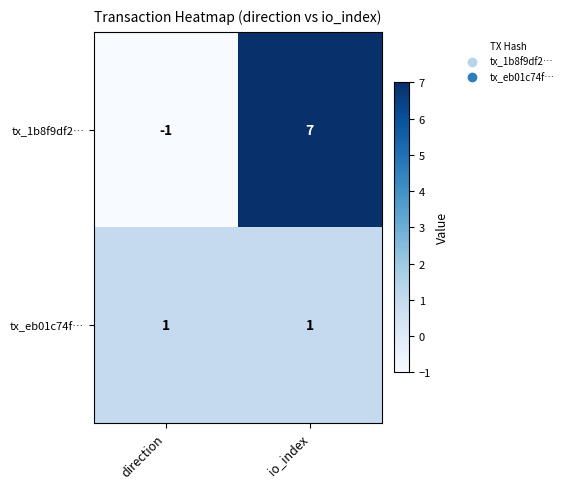

At which label is tx_1b8f9df2… closest to 3?

direction